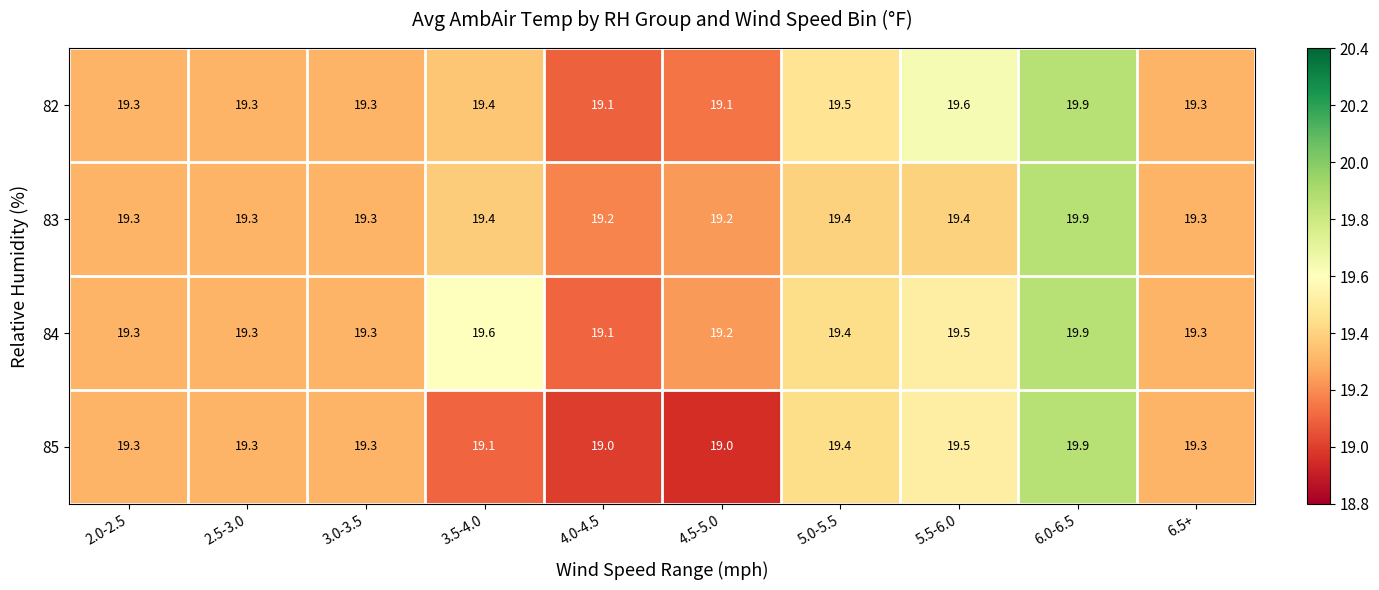

What is the approximate value of 83 at 6.5+?

19.3